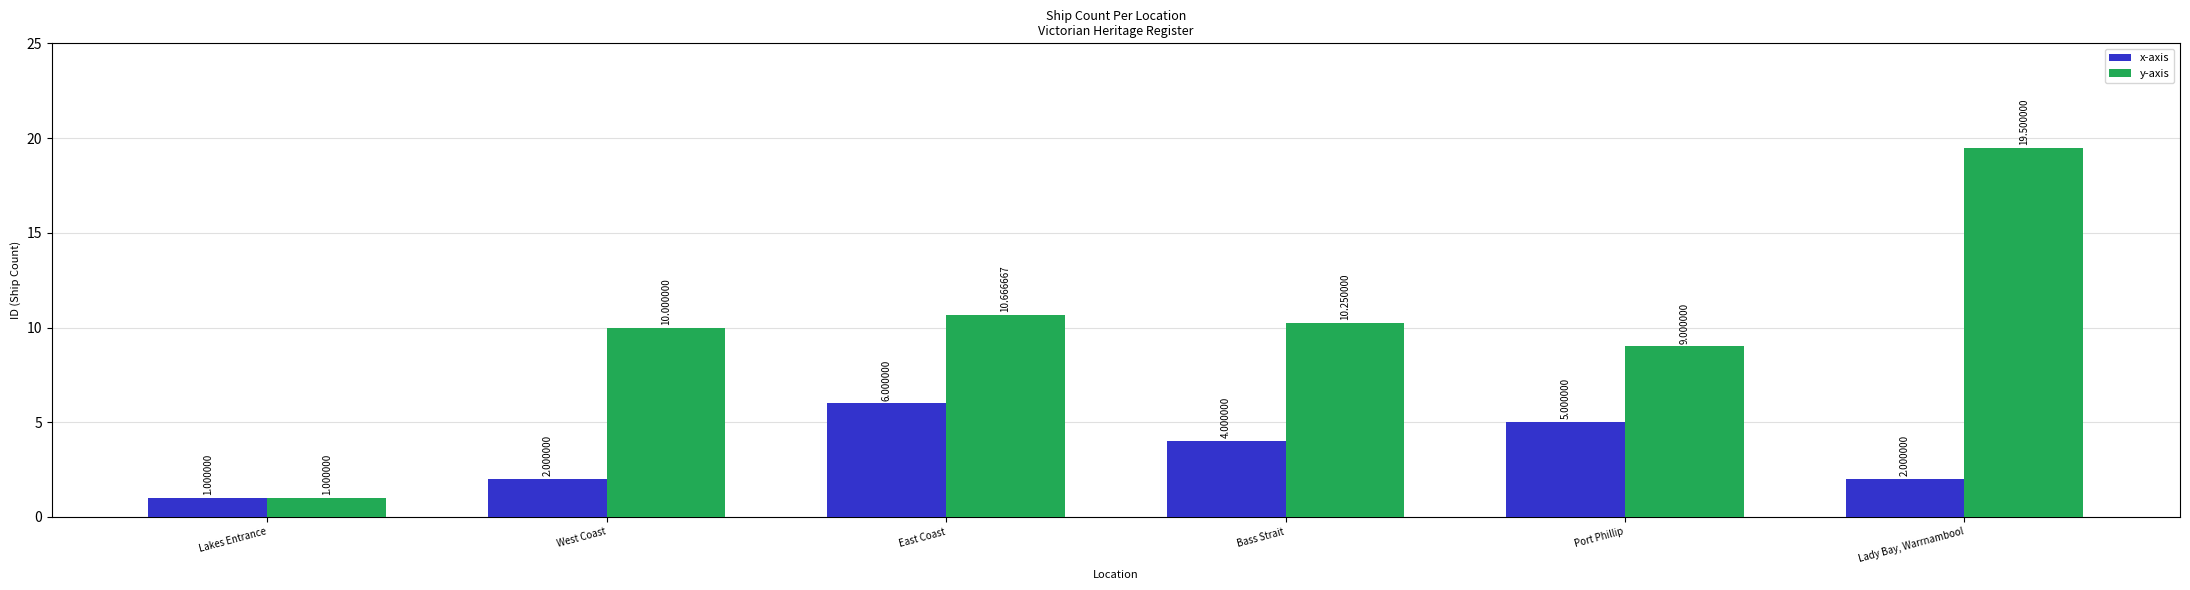

Which label corresponds to the smallest value in the chart?

Lakes Entrance